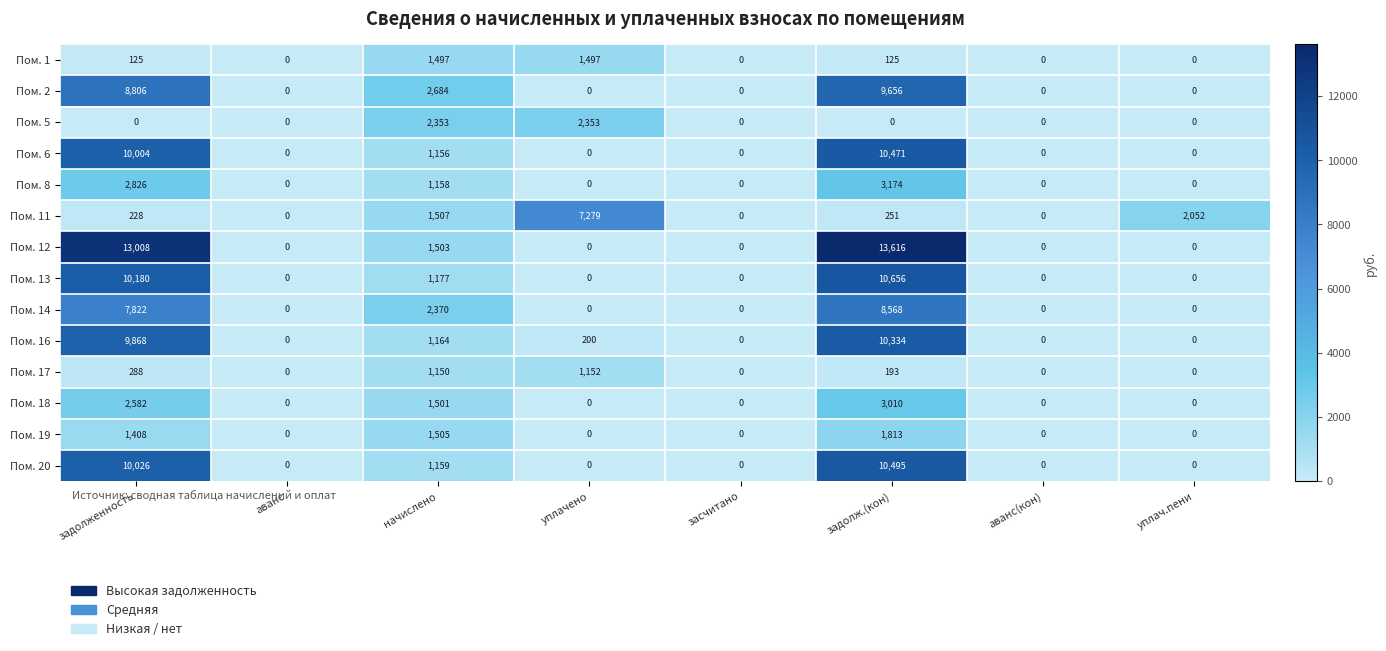

At which category does the chart reach its peak across all series?

задолж.(кон)